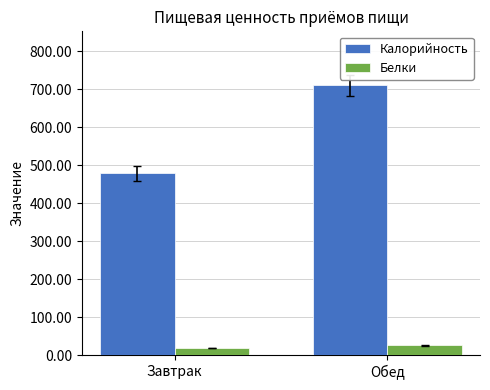

Which series has the largest range (max minus min)?

Калорийность